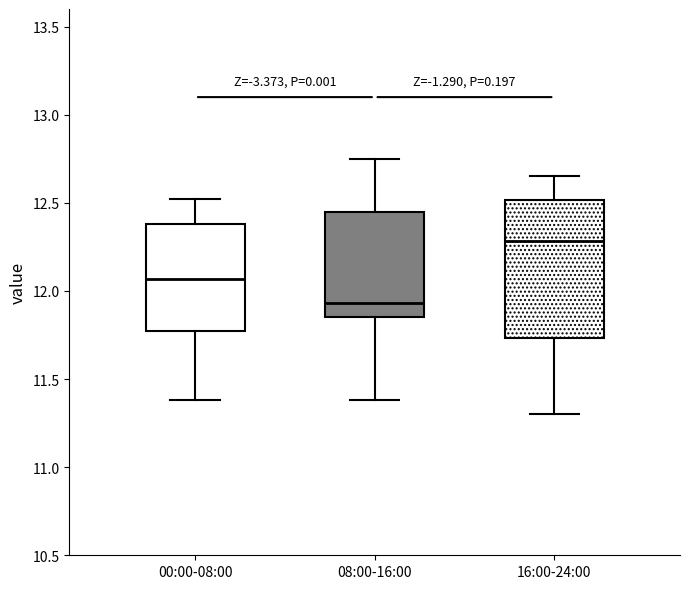

Where is the lower edge of the box for 16:00-24:00 on the y-axis? The values are not printed on the chart, so give them approximately, as read against the axis.

11.75